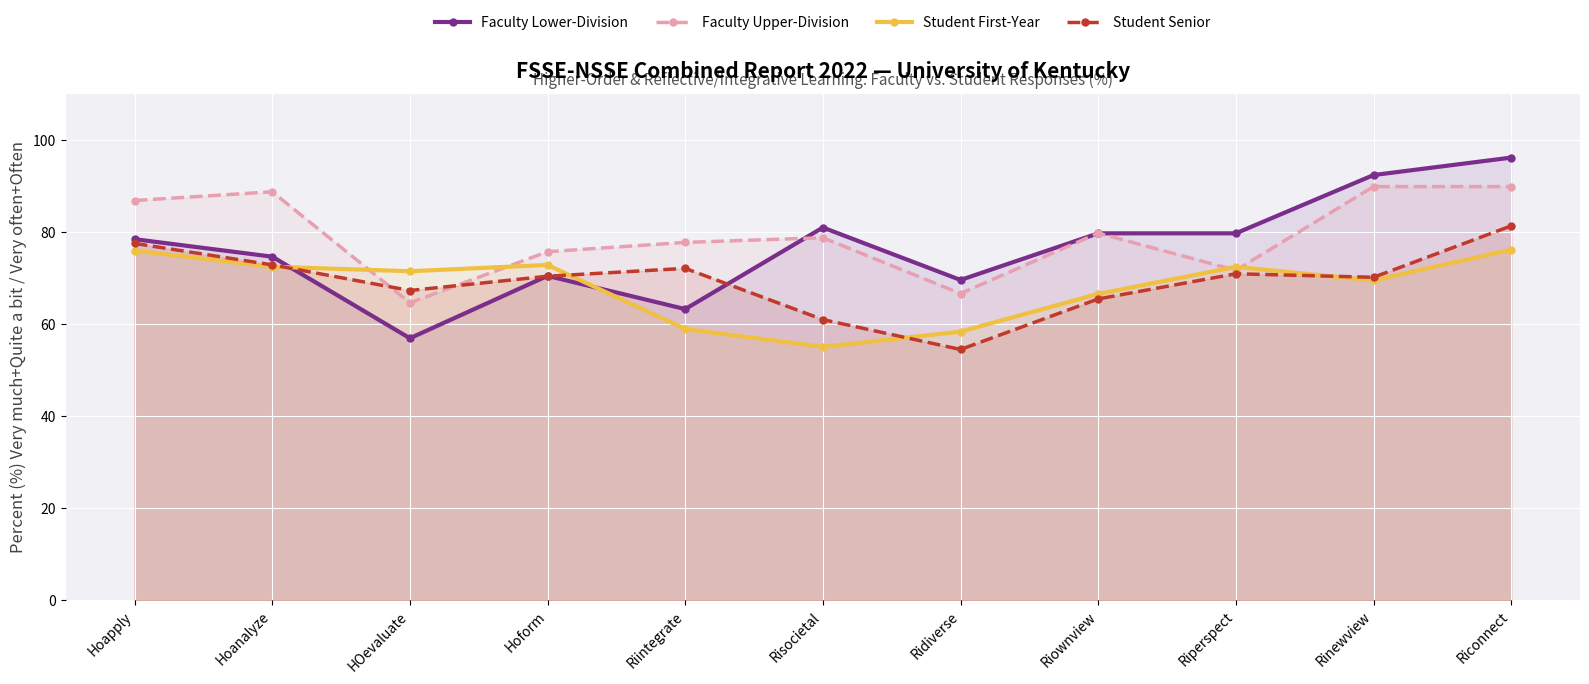

Reading right to left, extract all data points from this chart.

Faculty Lower-Division: 96.2	92.4	79.8	79.8	69.6	81.0	63.3	70.5	57.0	74.7	78.5
Faculty Upper-Division: 89.9	89.9	71.7	79.8	66.7	78.8	77.8	75.8	64.7	88.8	86.9
Student First-Year: 76.2	69.5	72.5	66.6	58.4	55.1	59.0	72.9	71.5	72.5	76.0
Student Senior: 81.4	70.2	71.0	65.5	54.5	61.0	72.1	70.4	67.3	72.9	77.6